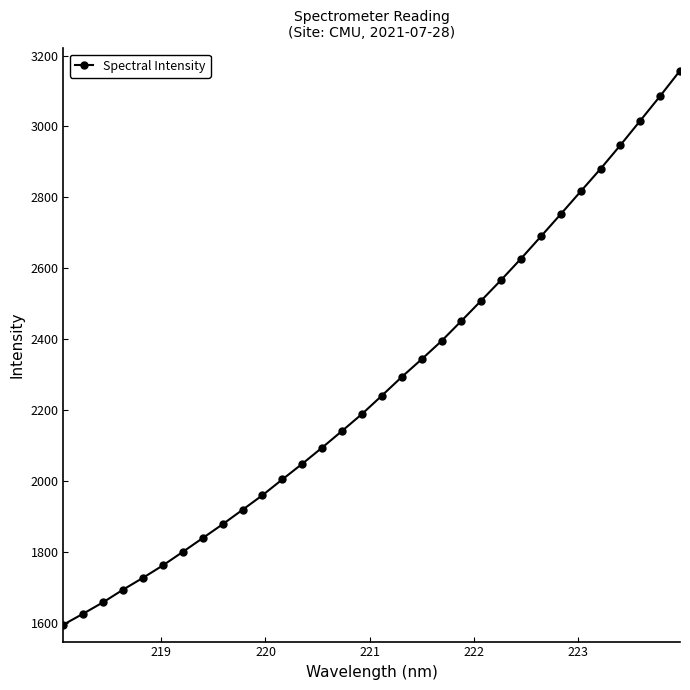

What is the value of the 8th point from the left?

1838.6